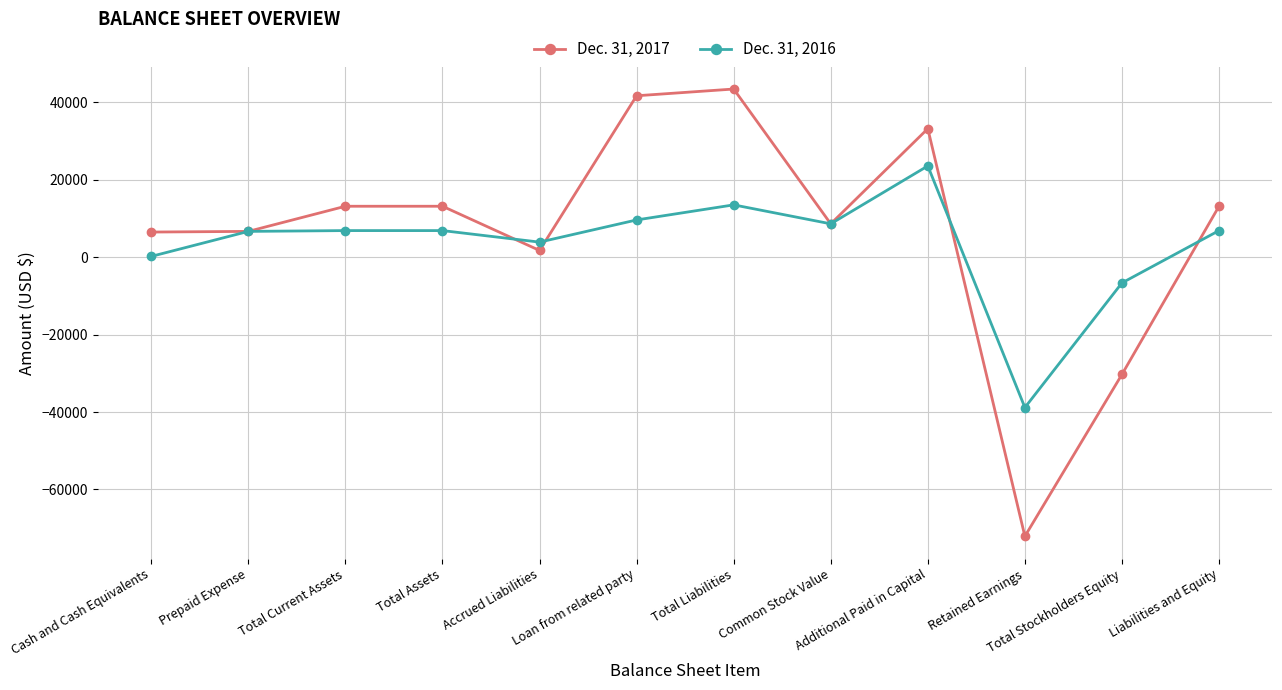

Is the value of Dec. 31, 2017 at Cash and Cash Equivalents greater than the value of Dec. 31, 2016 at Common Stock Value?

No